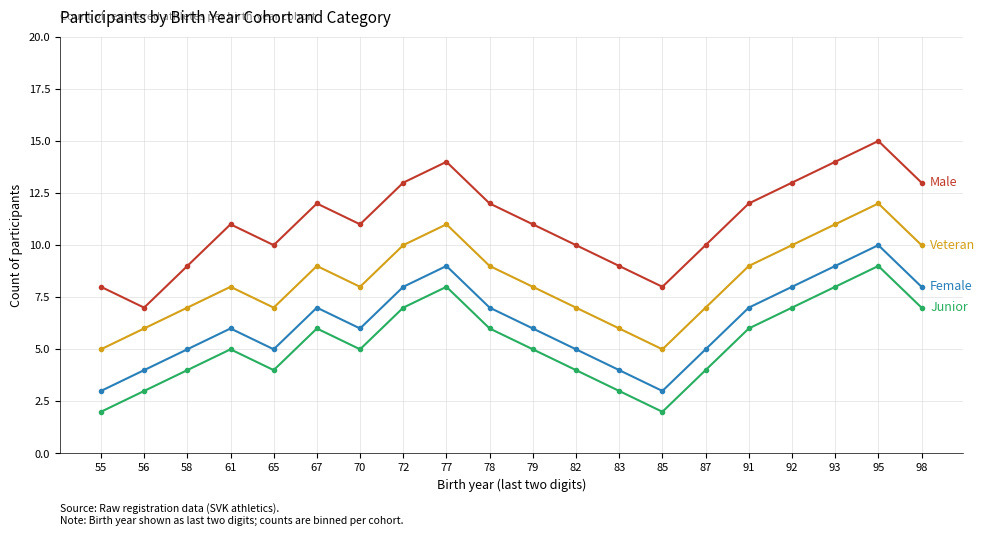

What is the spread (max minus min) of values at 61?

6